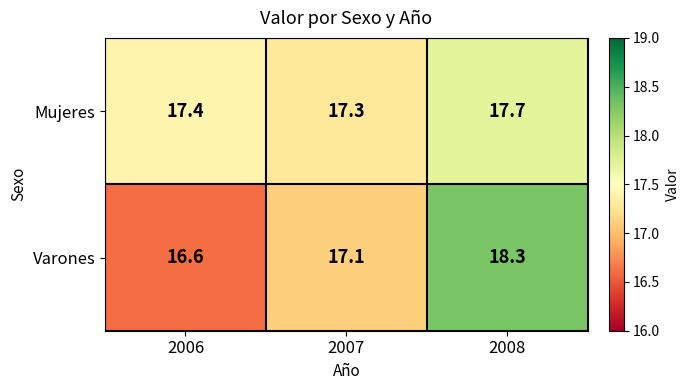

Is it true that Mujeres equals 4.4 at 2007?

False